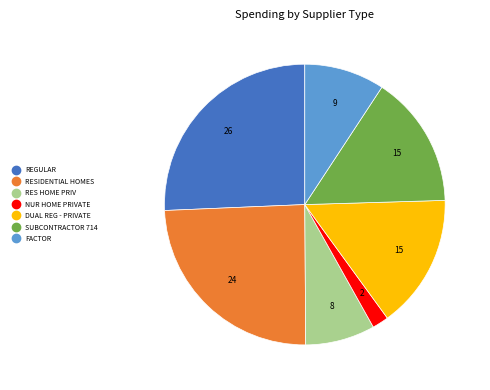

Between SUBCONTRACTOR 714 and NUR HOME PRIVATE, which is larger?

SUBCONTRACTOR 714